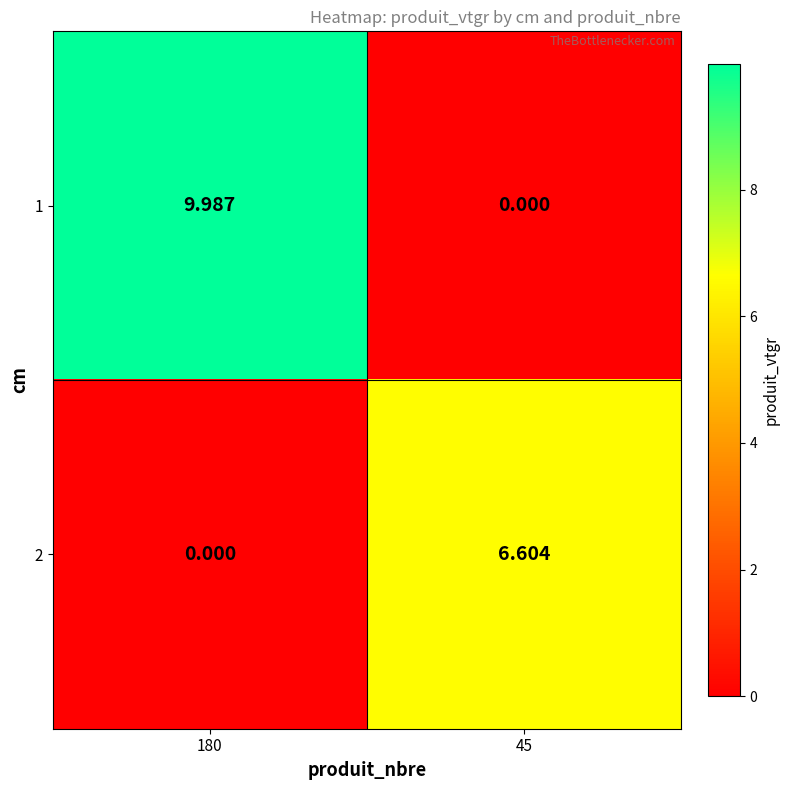

How many series are shown in this chart?

2